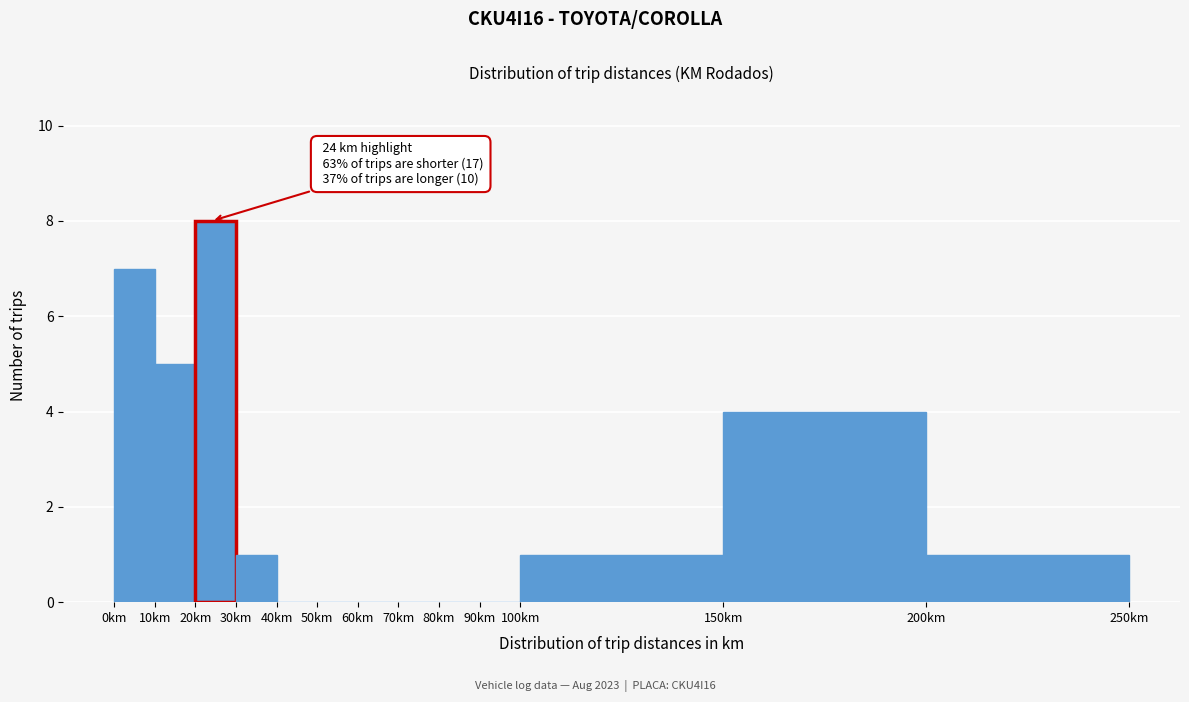

Over which range of the x-axis is the bar tallest?

20 to 30